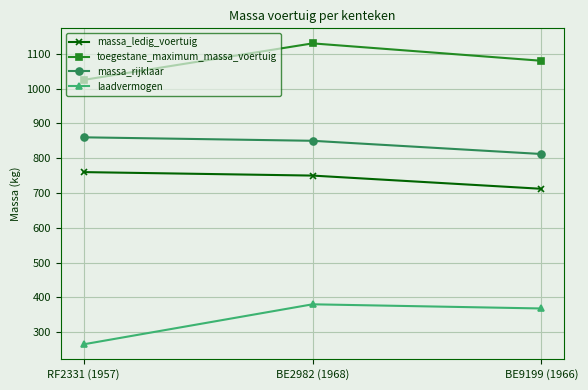

Which series has the widest spread of values?

laadvermogen